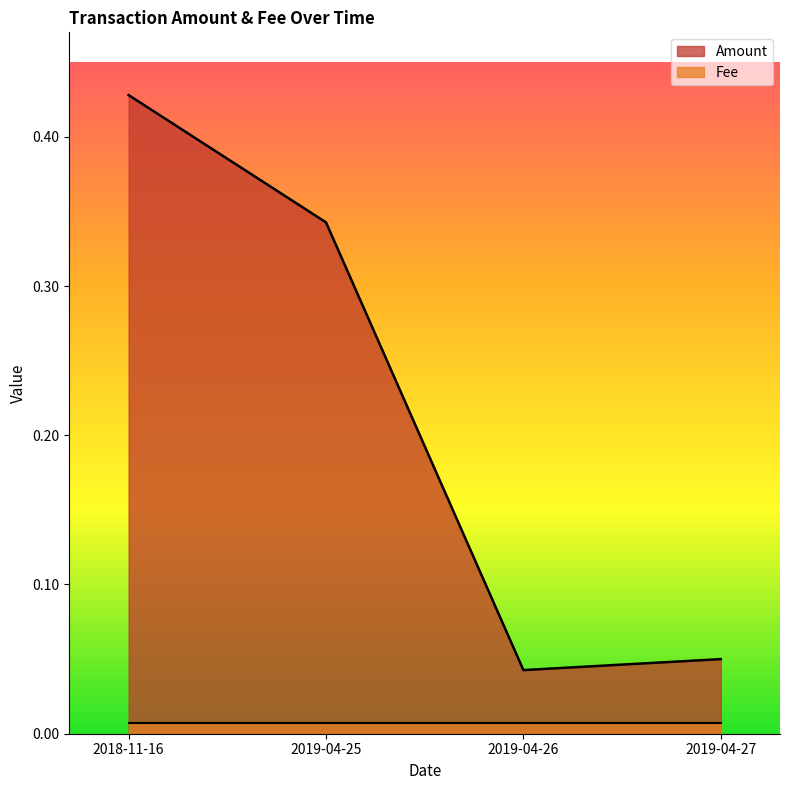

The value at 2019-04-27 is 0.1. True or false?

True